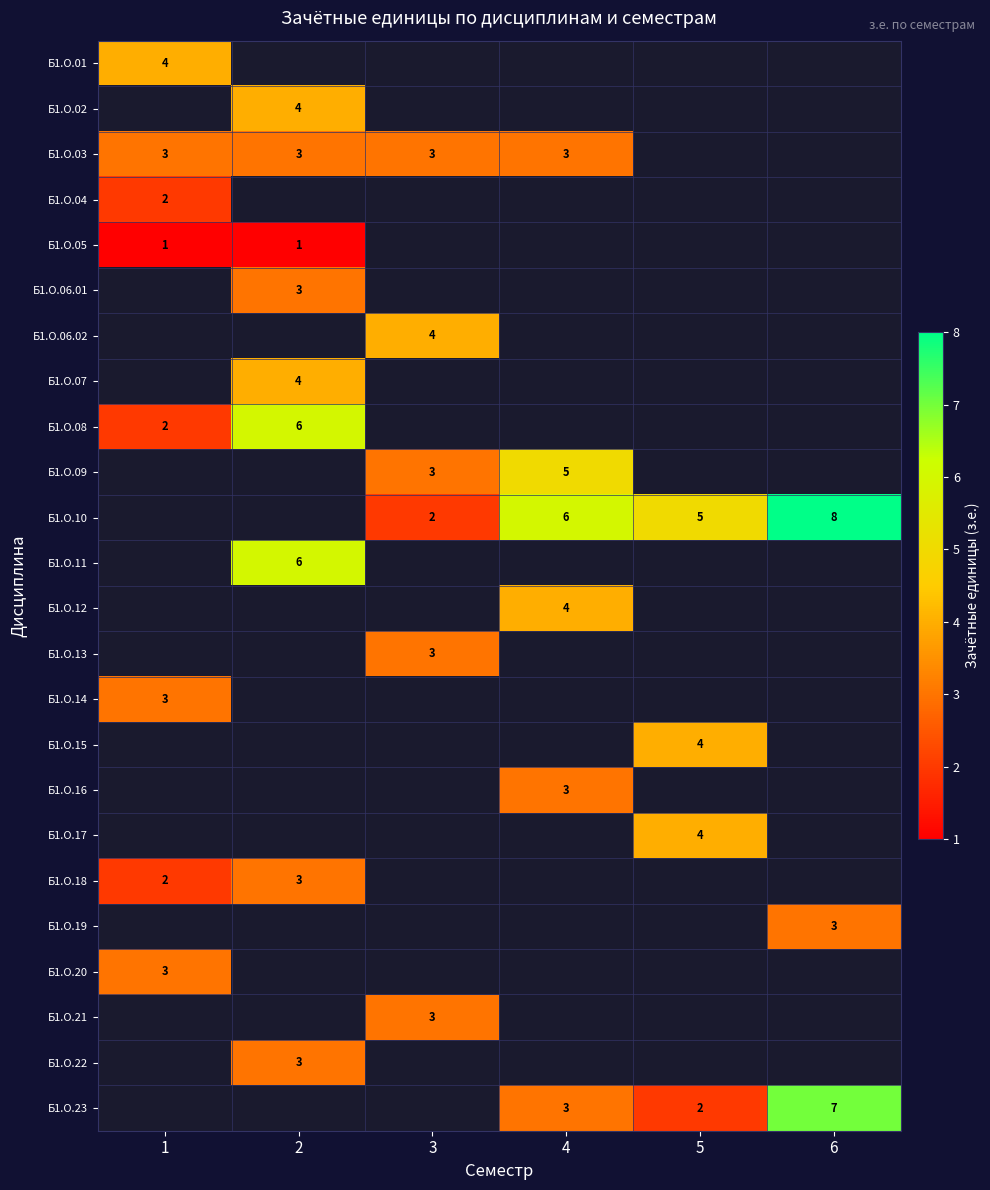

The Б1.О.06.01 series shows 3 at 2. True or false?

True